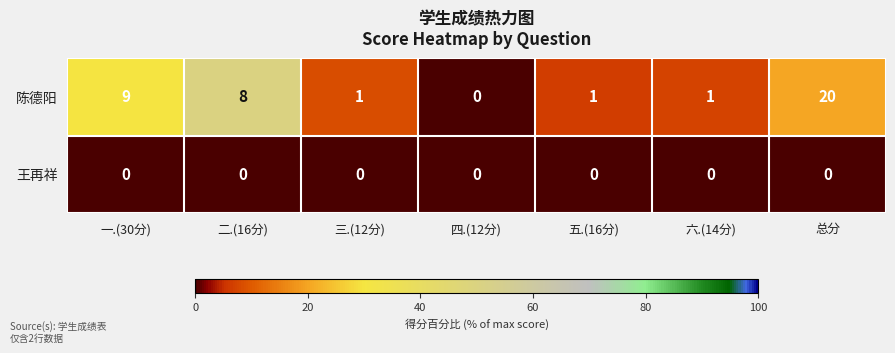

How many distinct data groups are displayed?

2